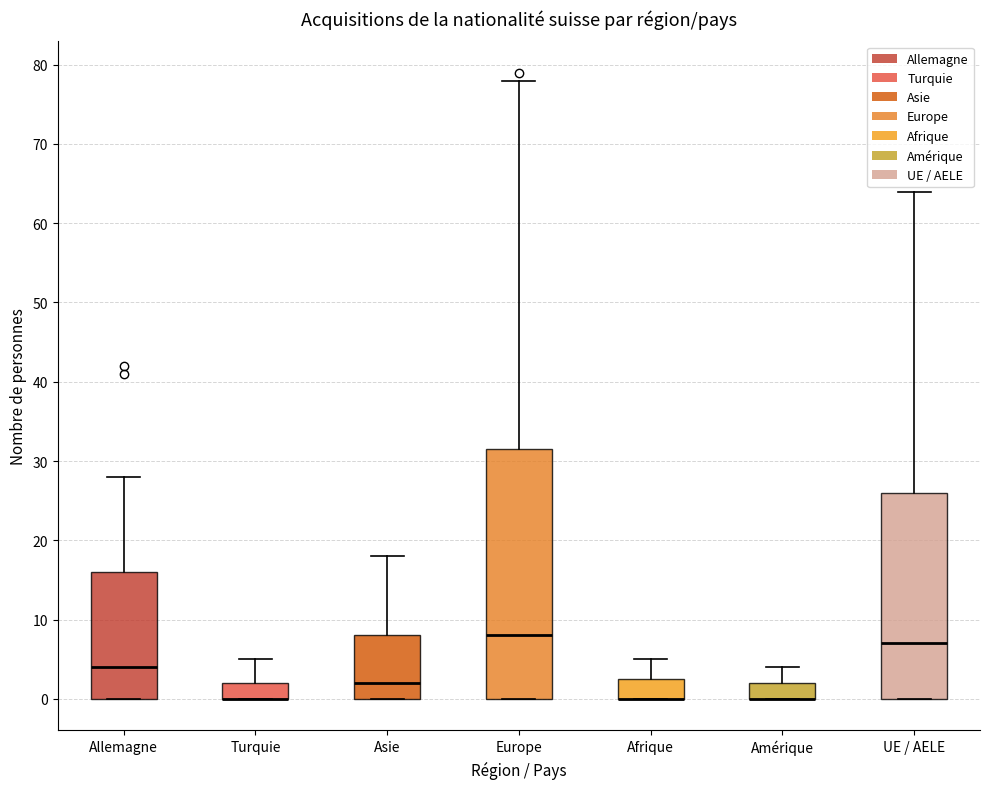

Comparing the boxes themselves (not the whiskers), which one is the tallest?

Europe